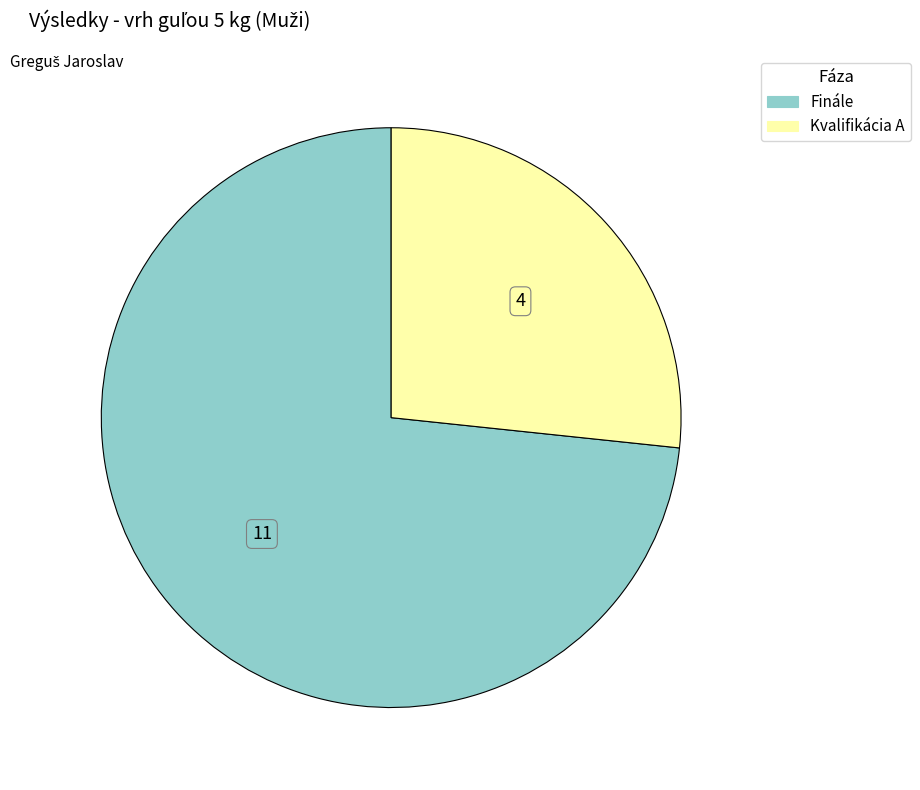

Between Finále and Kvalifikácia A, which is larger?

Finále